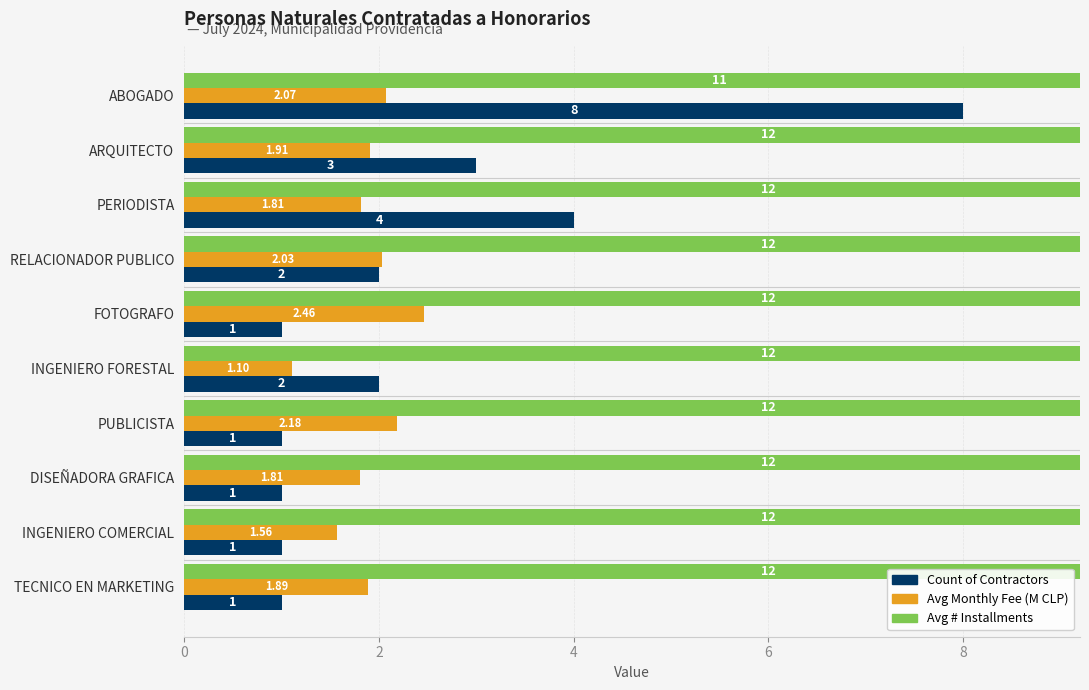

What is the difference between the maximum and minimum values in the Count of Contractors series?

7.0